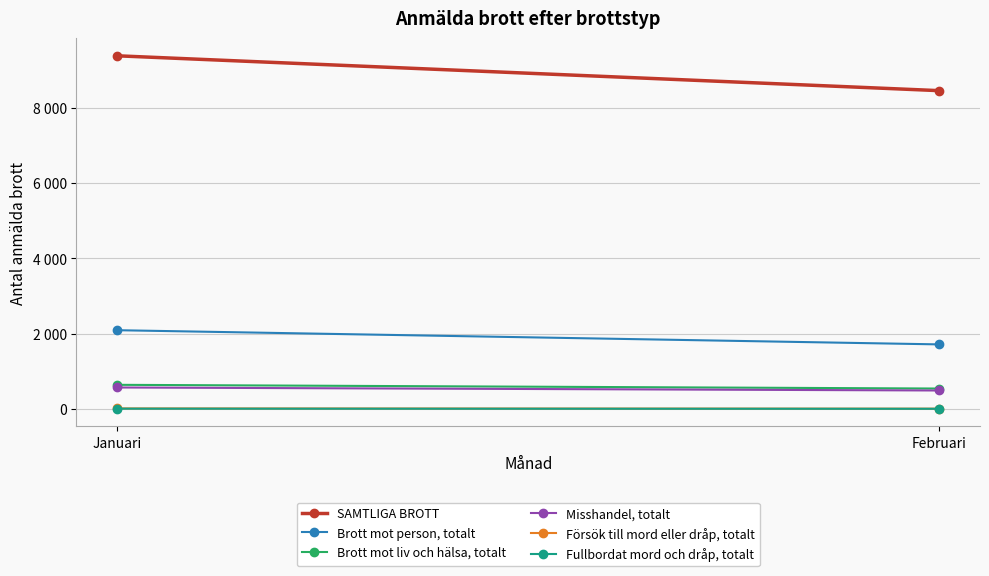

Reading left to right, extract all data points from this chart.

SAMTLIGA BROTT: Januari=9387	Februari=8461
Brott mot person, totalt: Januari=2091	Februari=1714
Brott mot liv och hälsa, totalt: Januari=639	Februari=540
Misshandel, totalt: Januari=568	Februari=488
Försök till mord eller dråp, totalt: Januari=11	Februari=5
Fullbordat mord och dråp, totalt: Januari=5	Februari=2